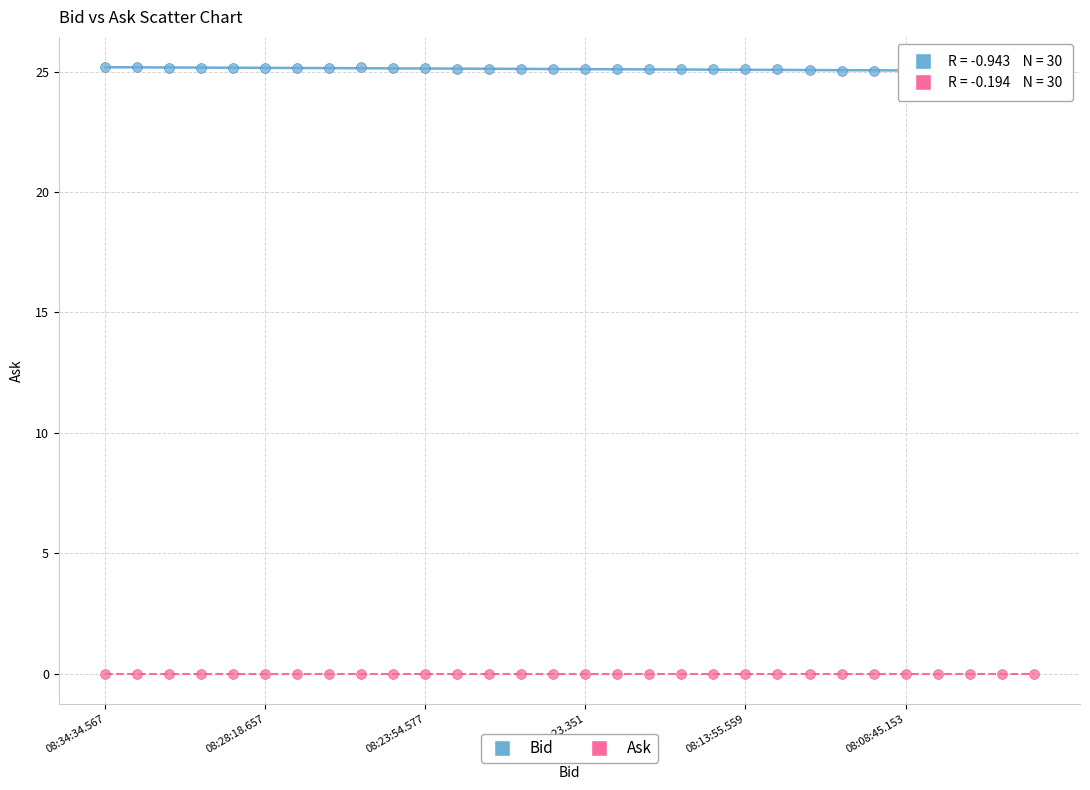

Across all data points, what is the range of Y values (max minus min)?

25.2